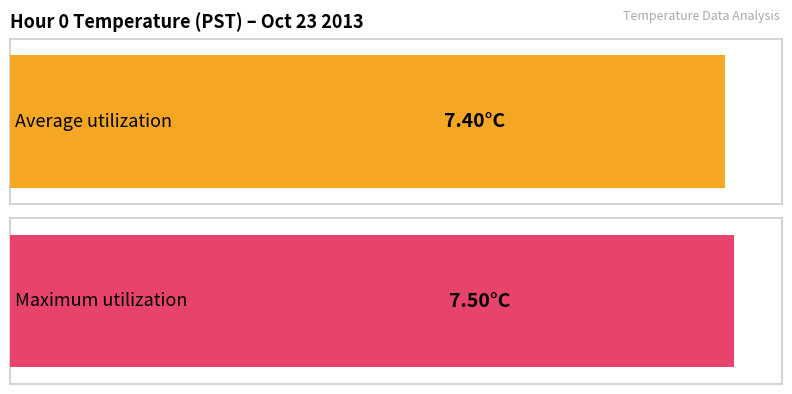

Which series has the largest range (max minus min)?

Average utilization